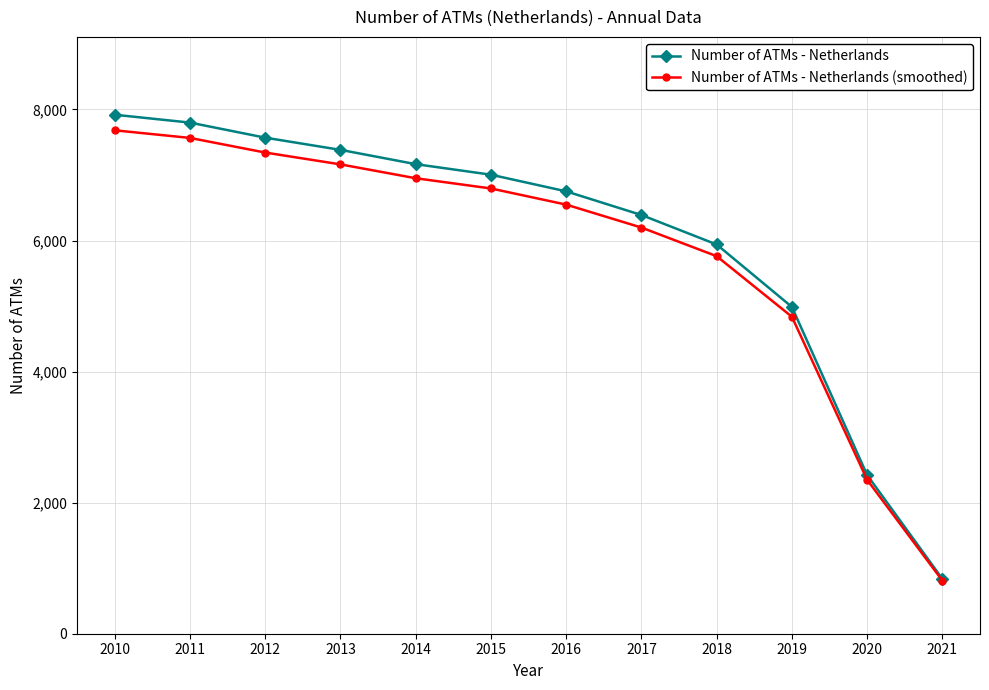

True or false: Number of ATMs - Netherlands has a value of 7569.0 at 2012.

True